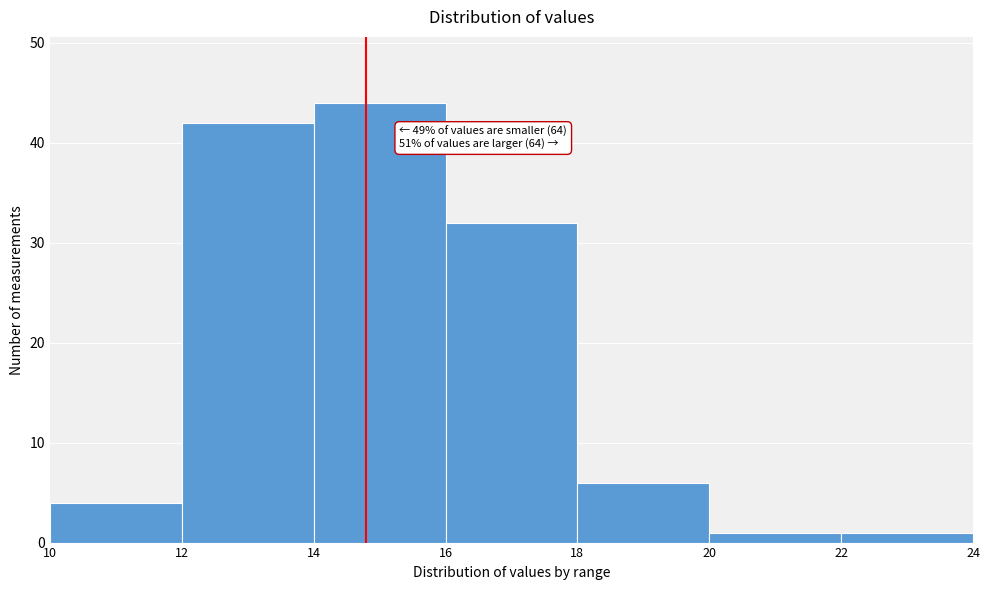

Over which range of the x-axis is the bar tallest?

14 to 16